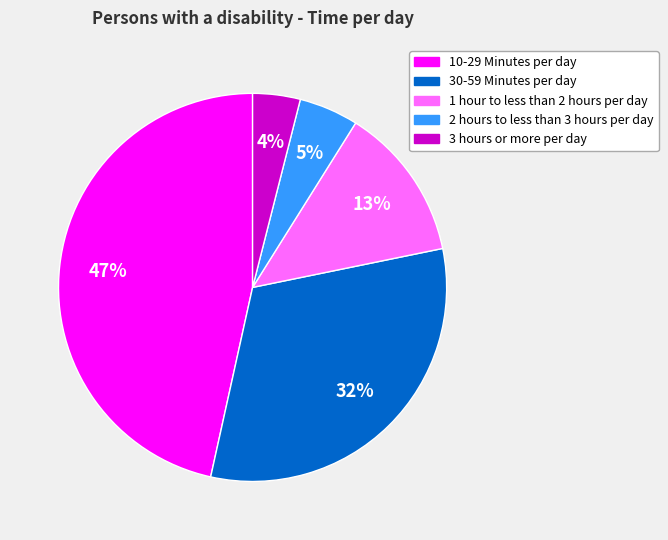

To the nearest percent, what is the combined percentage of 2 hours to less than 3 hours per day and 1 hour to less than 2 hours per day?

18%